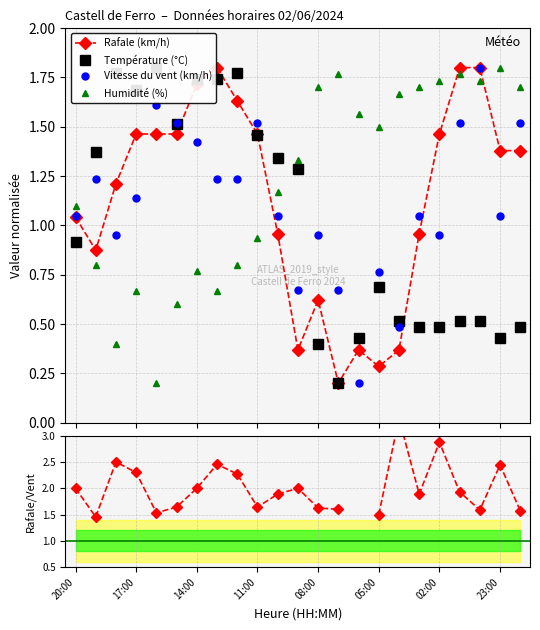

True or false: Rafale (km/h) has more than 0 interior local peaks.

True